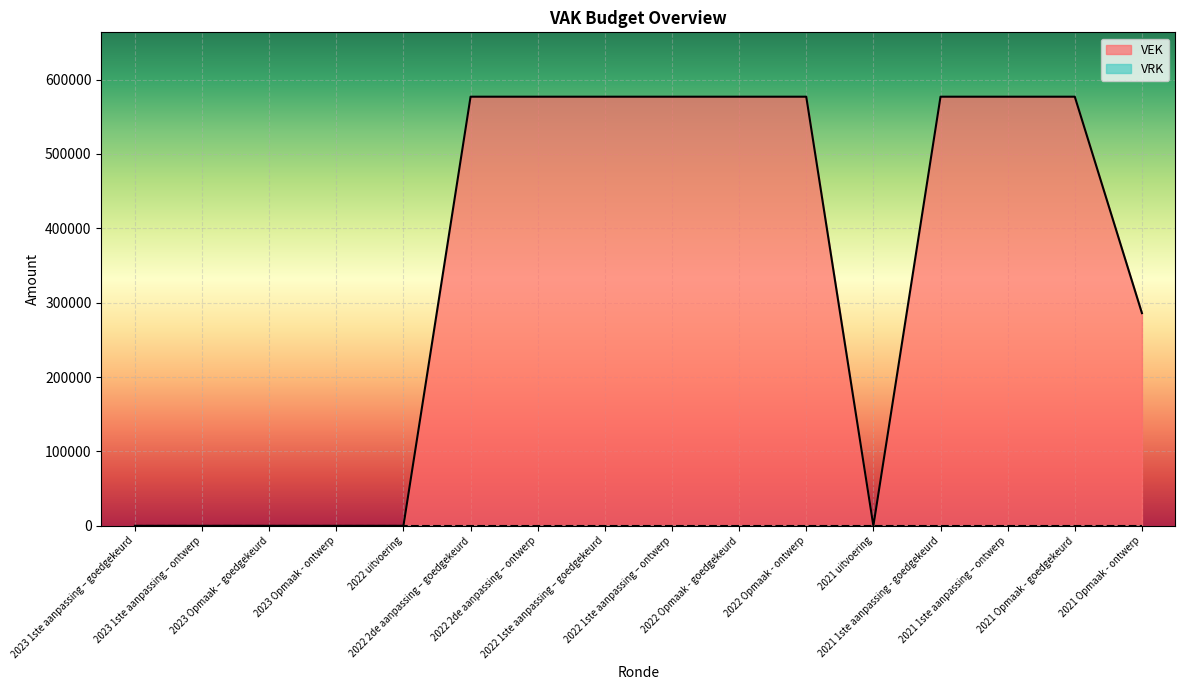

Rank the categories by value from lowest to highest.

2023 1ste aanpassing – goedgekeurd, 2023 1ste aanpassing – ontwerp, 2023 Opmaak – goedgekeurd, 2023 Opmaak - ontwerp, 2022 uitvoering, 2021 uitvoering, 2021 Opmaak - ontwerp, 2022 2de aanpassing – goedgekeurd, 2022 2de aanpassing – ontwerp, 2022 1ste aanpassing – goedgekeurd, 2022 1ste aanpassing – ontwerp, 2022 Opmaak - goedgekeurd, 2022 Opmaak - ontwerp, 2021 1ste aanpassing - goedgekeurd, 2021 1ste aanpassing – ontwerp, 2021 Opmaak - goedgekeurd